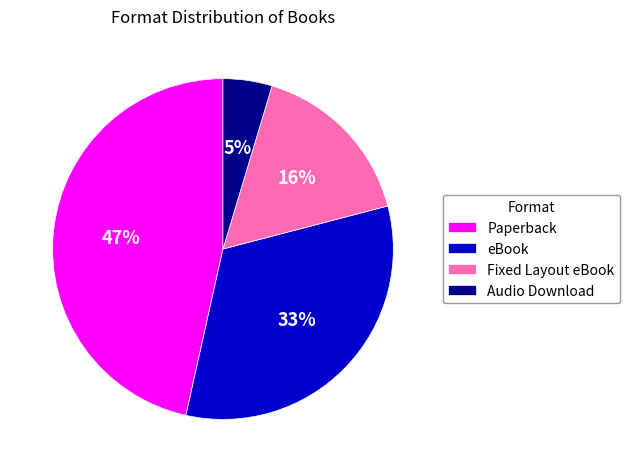

Combined, do eBook and Audio Download account for over 50%?

No